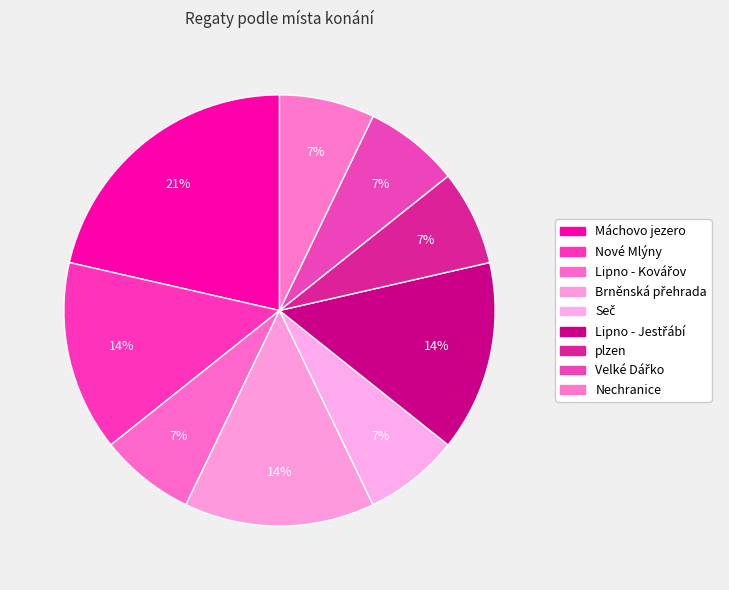

Rank the categories by value from lowest to highest.

Lipno - Kovářov, Seč, plzen, Velké Dářko, Nechranice, Nové Mlýny, Brněnská přehrada, Lipno - Jestřábí, Máchovo jezero